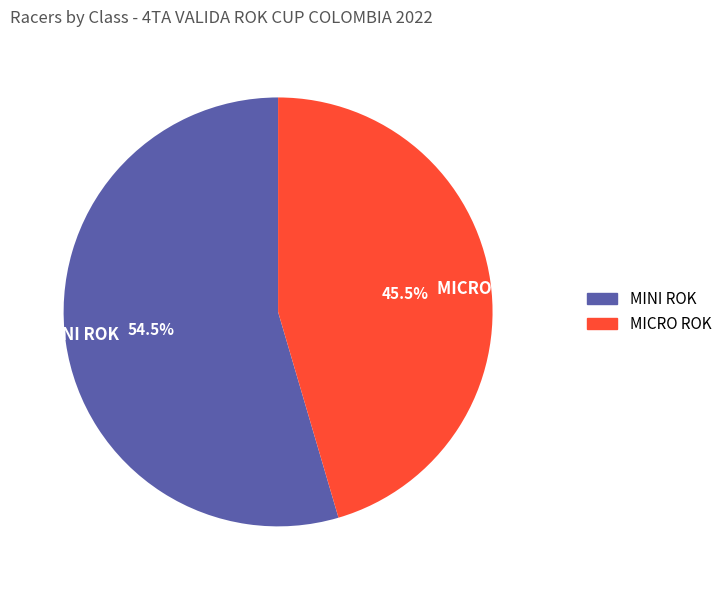

Which category accounts for the majority?

MINI ROK